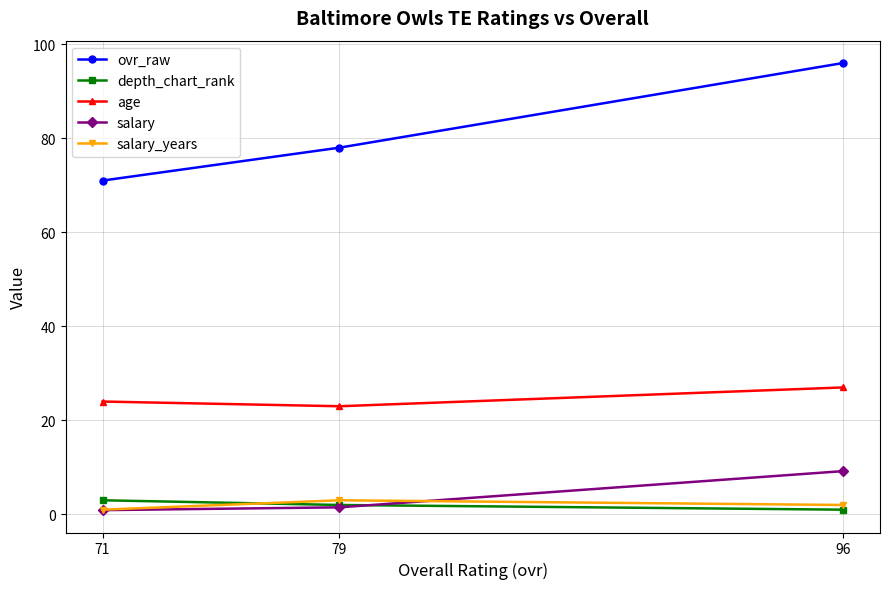

Rank the series at 96 from highest to lowest value.

ovr_raw, age, salary, salary_years, depth_chart_rank